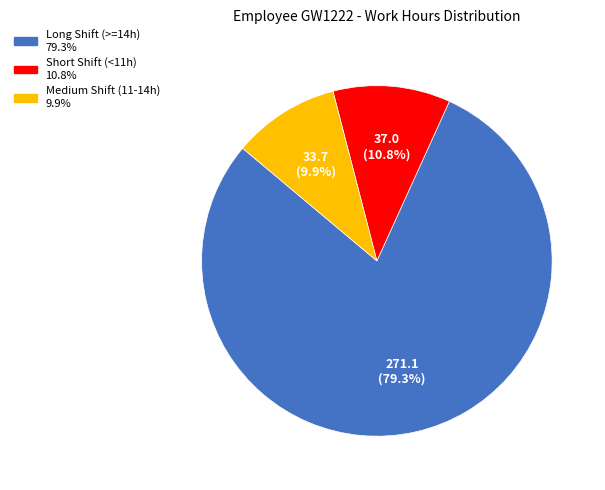

Is there a majority slice in this chart?

Yes